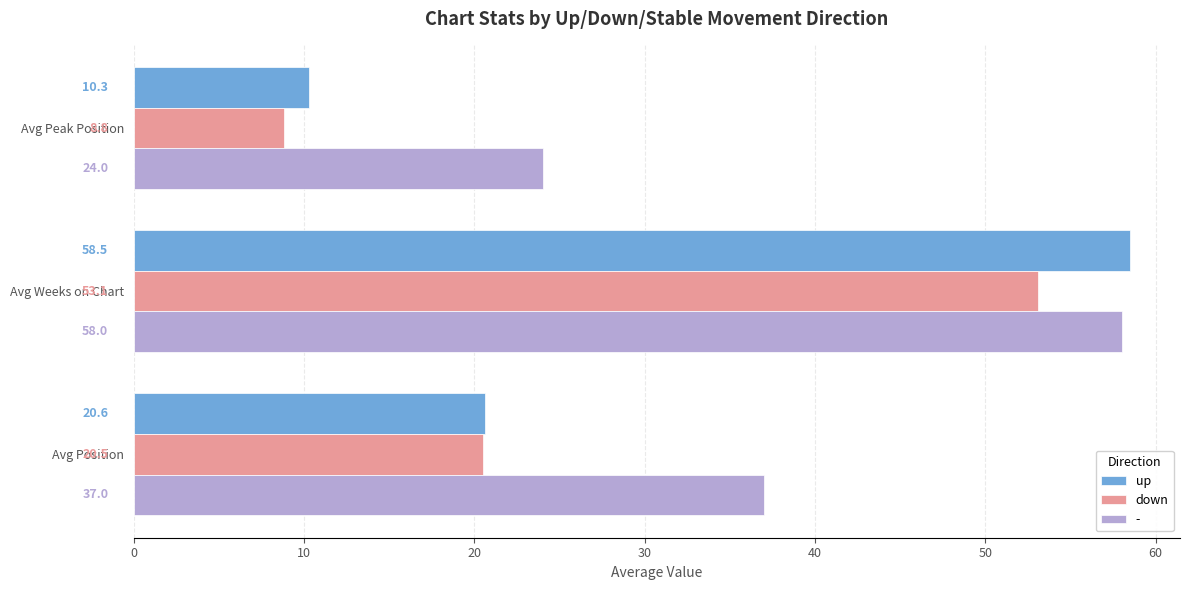

Count the number of categories in the chart.

3